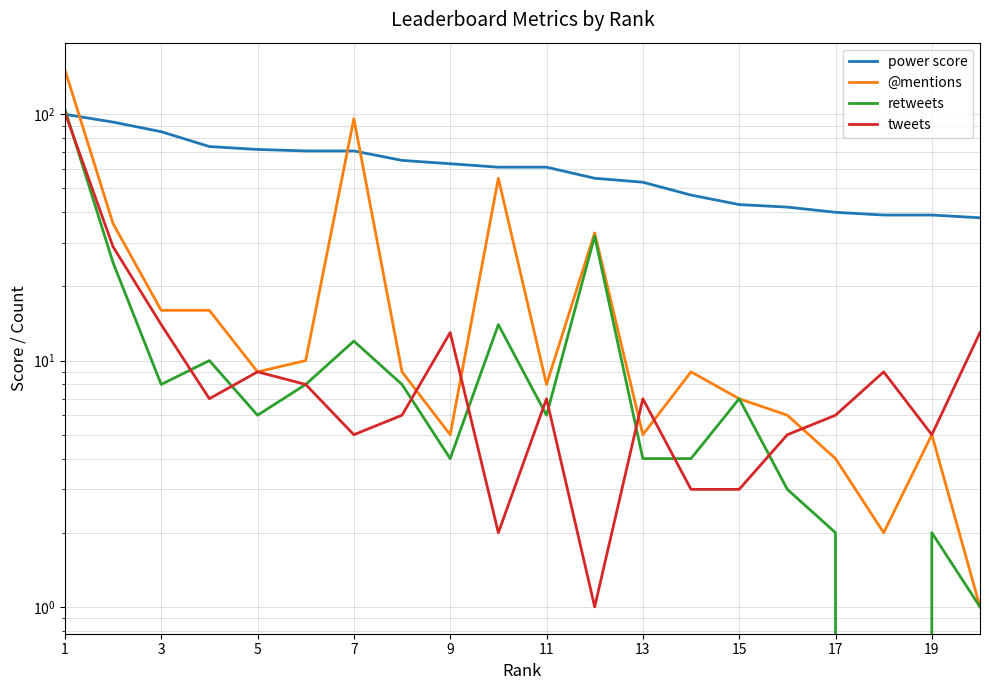

Which series has the largest range (max minus min)?

@mentions